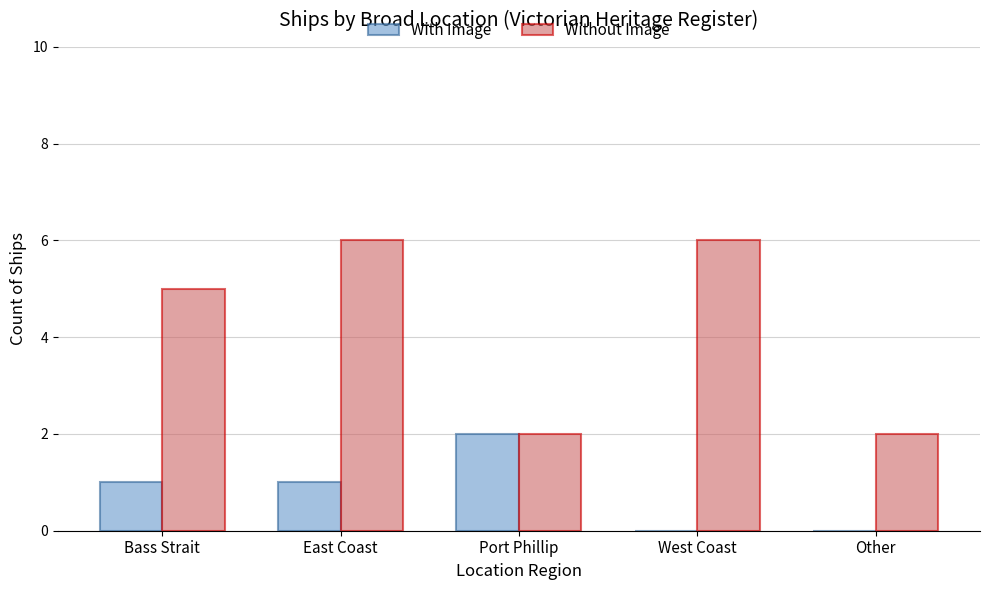

What is the sum of all Without Image values?

21